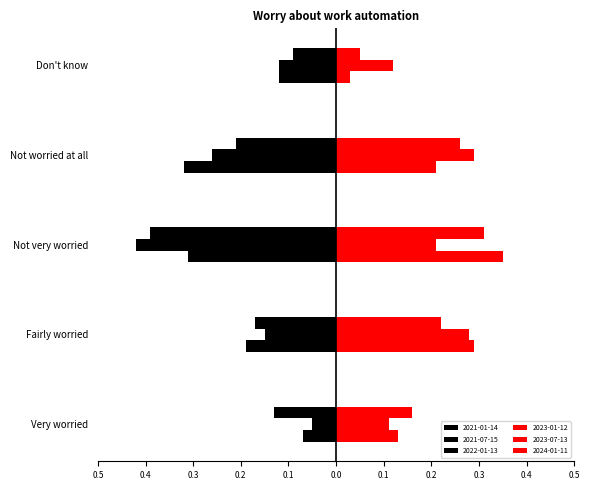

How many series are shown in this chart?

6